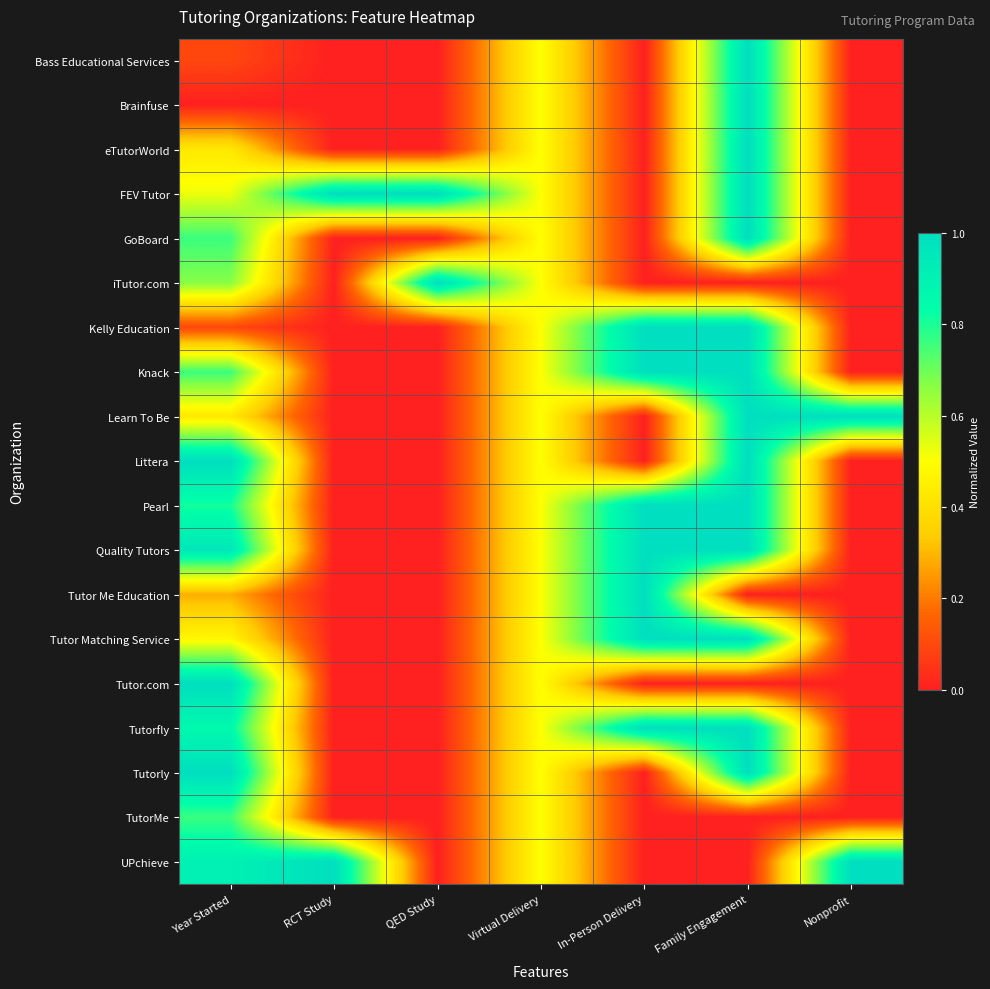

At Virtual Delivery, list the series in order from smallest to largest.

Bass Educational Services, Brainfuse, eTutorWorld, FEV Tutor, GoBoard, iTutor.com, Kelly Education, Knack, Learn To Be, Littera, Pearl, Quality Tutors, Tutor Me Education, Tutor Matching Service, Tutor.com, Tutorfly, Tutorly, TutorMe, UPchieve